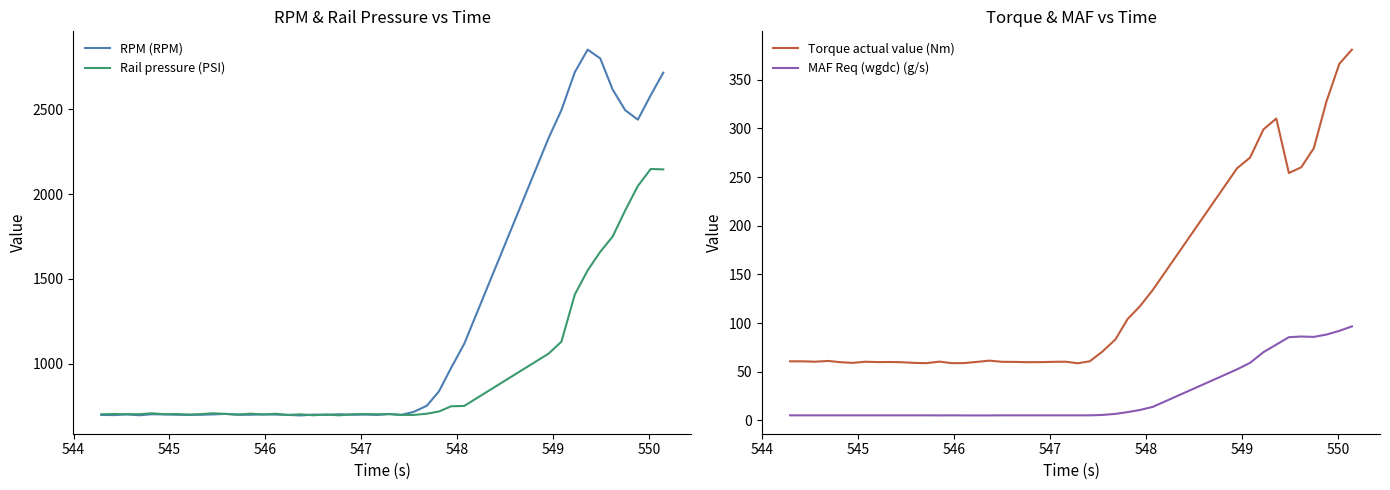

Which series has the widest spread of values?

RPM (RPM)